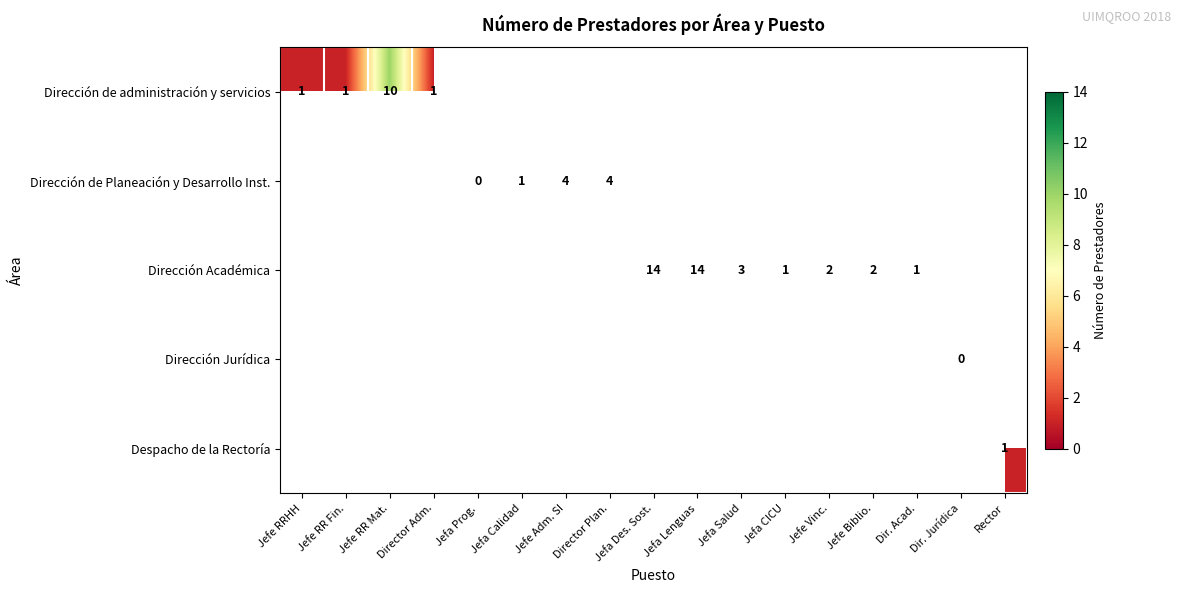

What is the difference between the Dirección Académica values at Jefa Des. Sost. and Dir. Acad.?

13